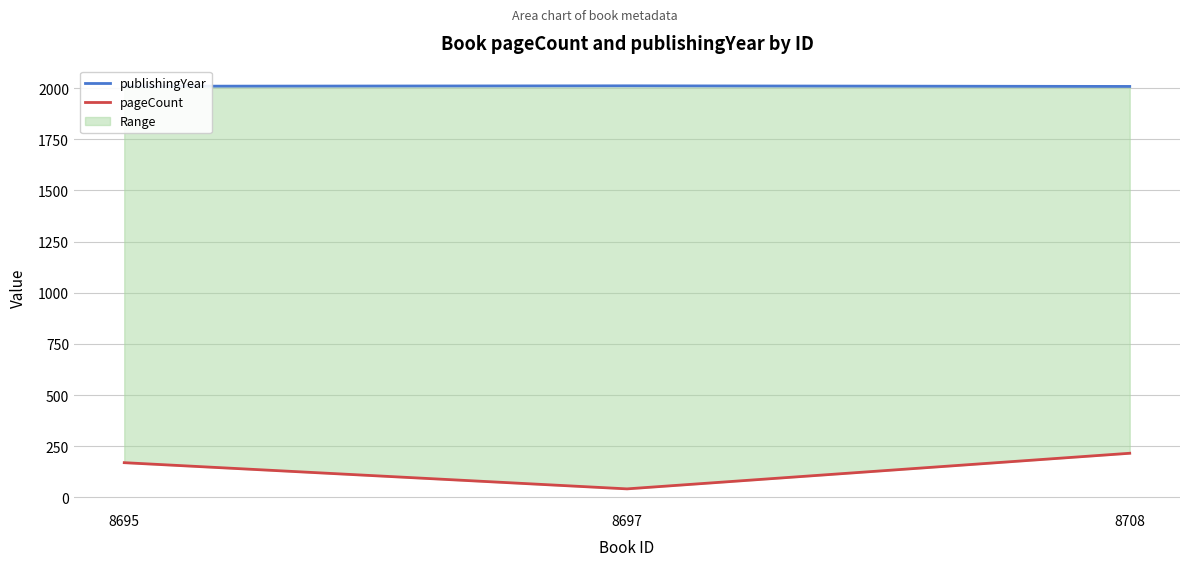

Which has a higher value, 8695 or 8697?

8697